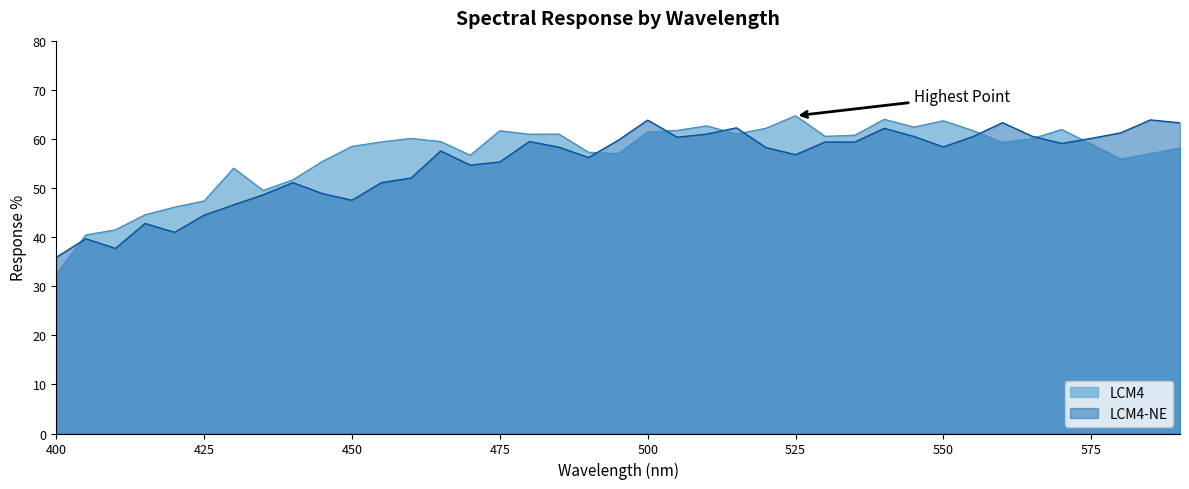

How many times do LCM4-NE and LCM4 cross each other?

8